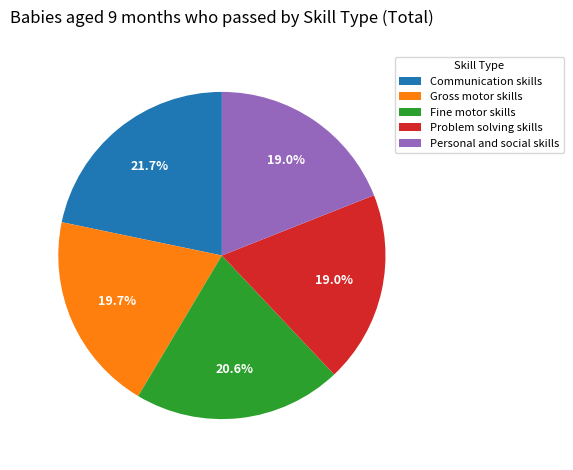

How many segments does this pie chart have?

5